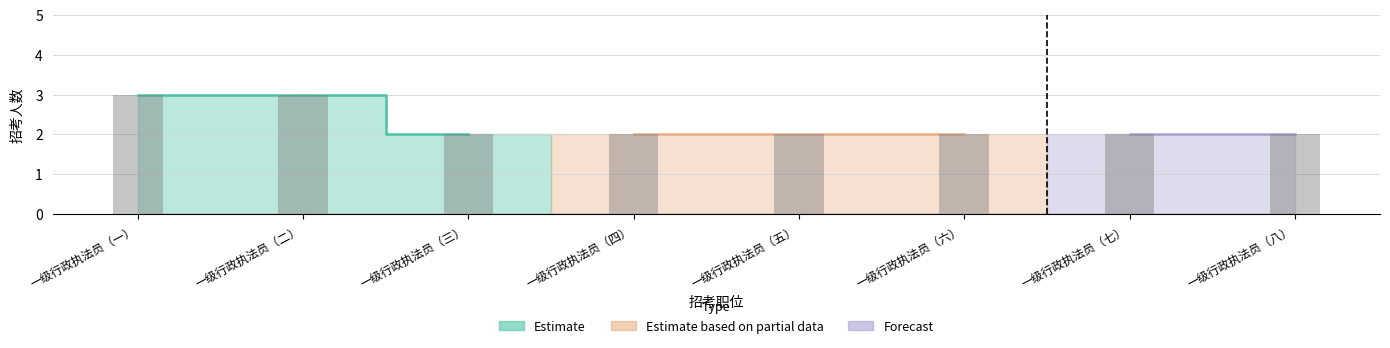

Reading left to right, transcribe all the data shown in this chart.

3	3	2	2	2	2	2	2